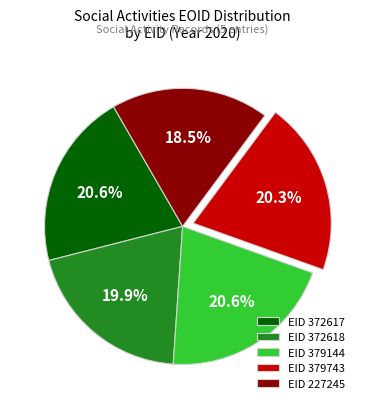

How many segments does this pie chart have?

5